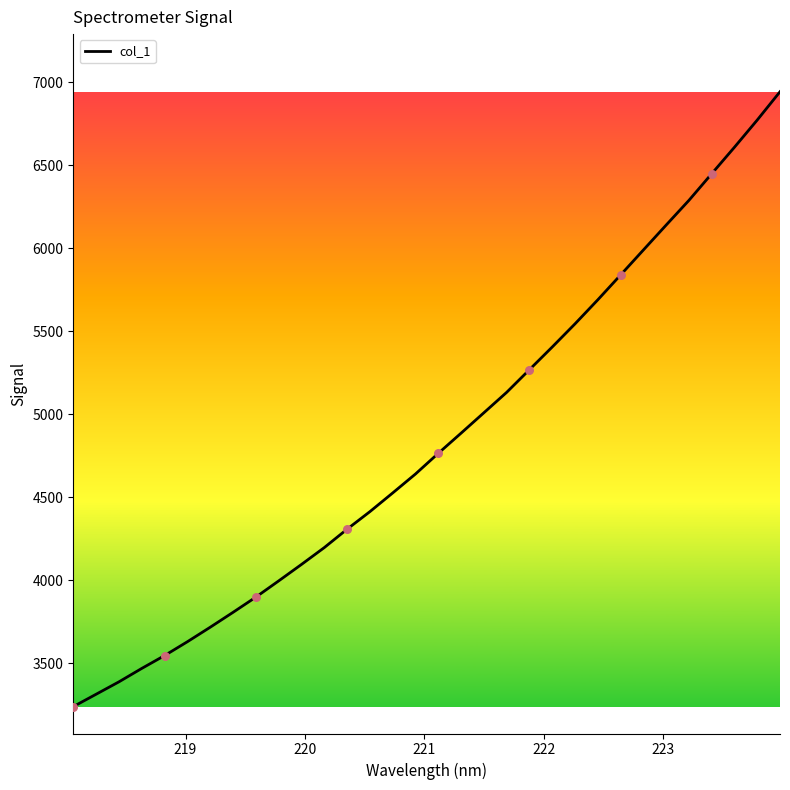

What is the greatest value displayed?

6943.3